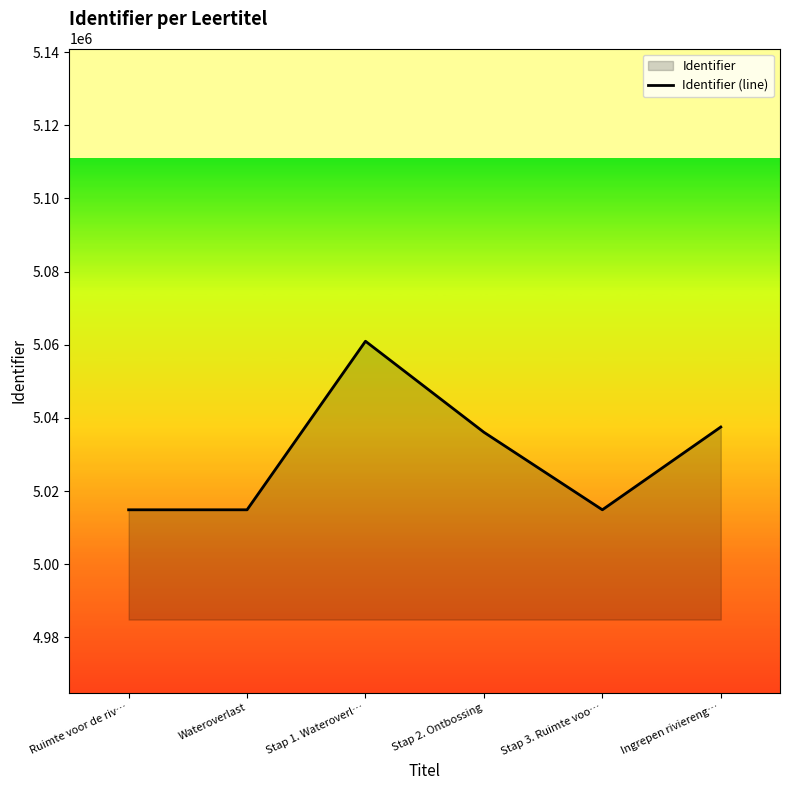

Reading left to right, extract all data points from this chart.

Ruimte voor de riv…=5014890	Wateroverlast=5014891	Stap 1. Wateroverl…=5060958	Stap 2. Ontbossing=5036080	Stap 3. Ruimte voo…=5014895	Ingrepen riviereng…=5037513